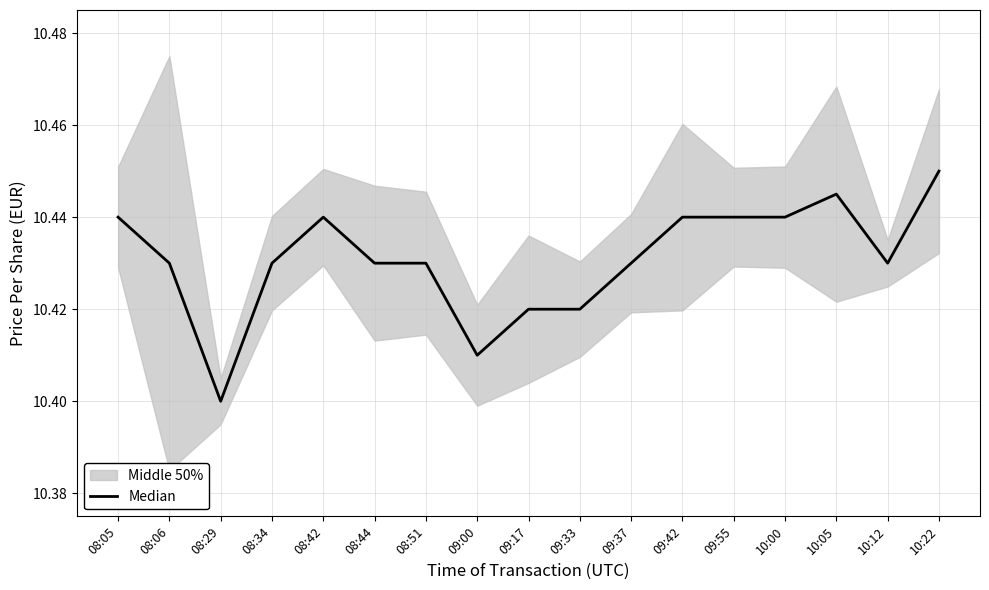

What is the approximate value at 10:22?

10.4